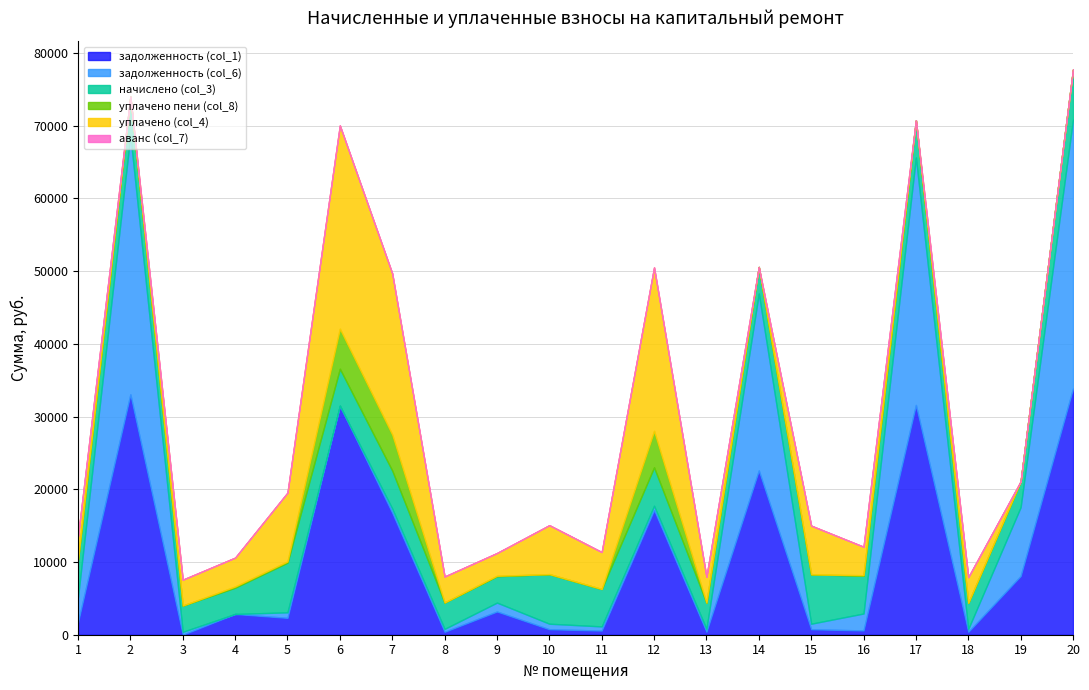

The задолженность (col_6) series shows 15537.4 at 14. True or false?

False